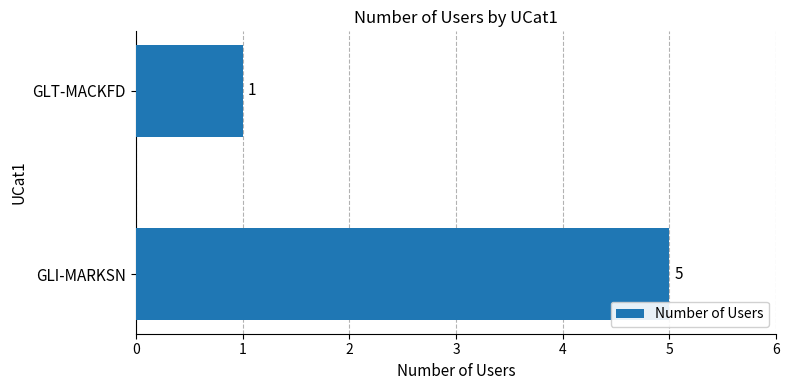

What is the change in value from GLI-MARKSN to GLT-MACKFD?

-4